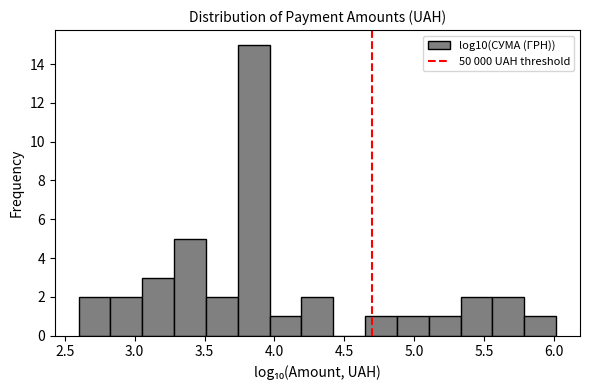

Reading left to right, list every bar in this chart as the range it spans on the x-axis followed by its height. Neither the bar edges nor the heights are printed on the chart, so give them approximately, as read against the axes.

2.60 to 2.85: 2
2.85 to 3.05: 2
3.05 to 3.30: 3
3.30 to 3.50: 5
3.50 to 3.75: 2
3.75 to 3.95: 15
3.95 to 4.20: 1
4.20 to 4.40: 2
4.40 to 4.65: 0
4.65 to 4.90: 1
4.90 to 5.10: 1
5.10 to 5.35: 1
5.35 to 5.55: 2
5.55 to 5.80: 2
5.80 to 6.00: 1